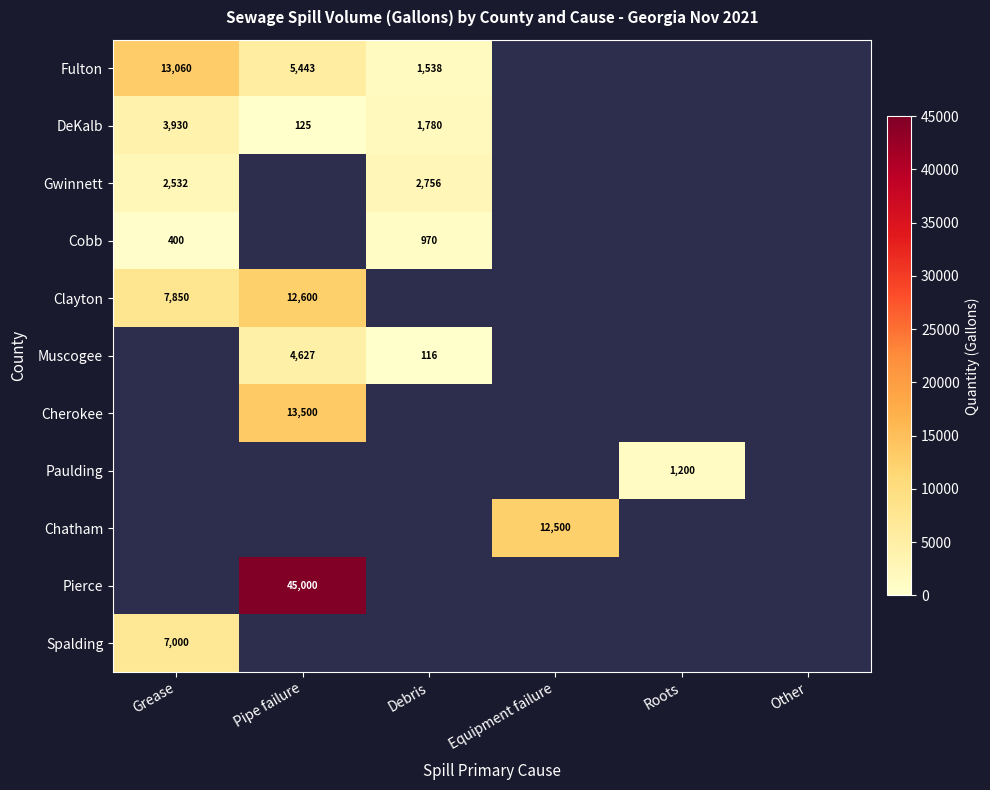

Is it true that Spalding equals 7000 at Grease?

True